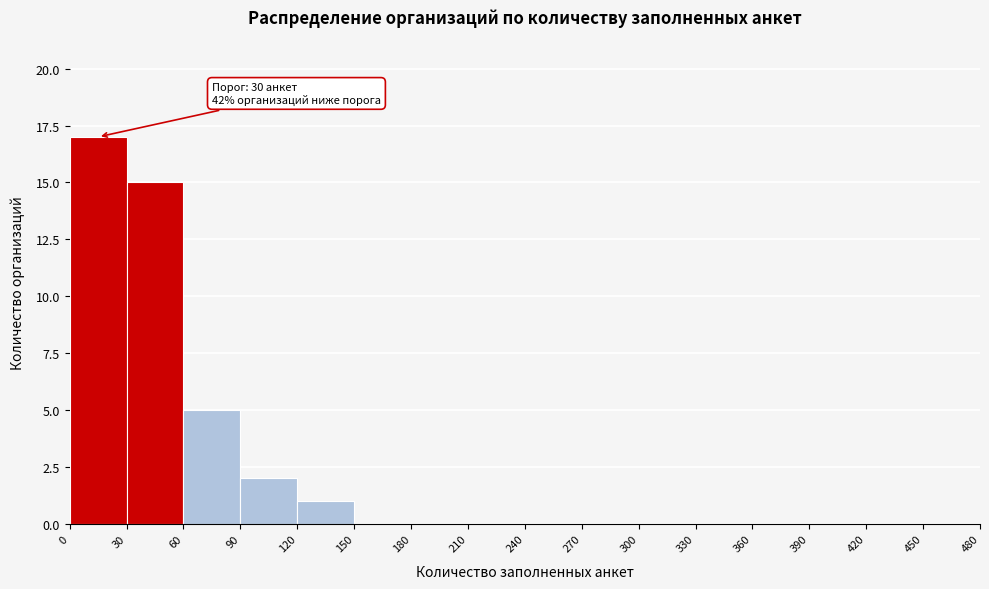

Over which range of the x-axis is the bar tallest?

0 to 30